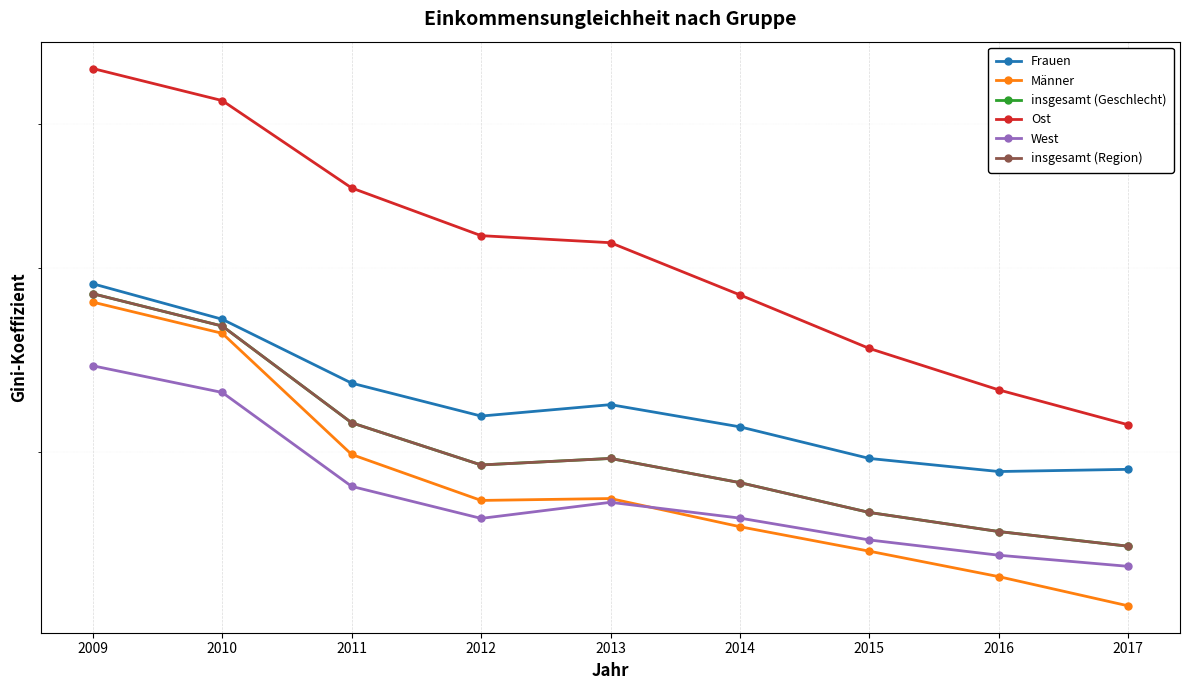

List the series in order of their peak value, highest first.

Ost, Frauen, insgesamt (Geschlecht), insgesamt (Region), Männer, West